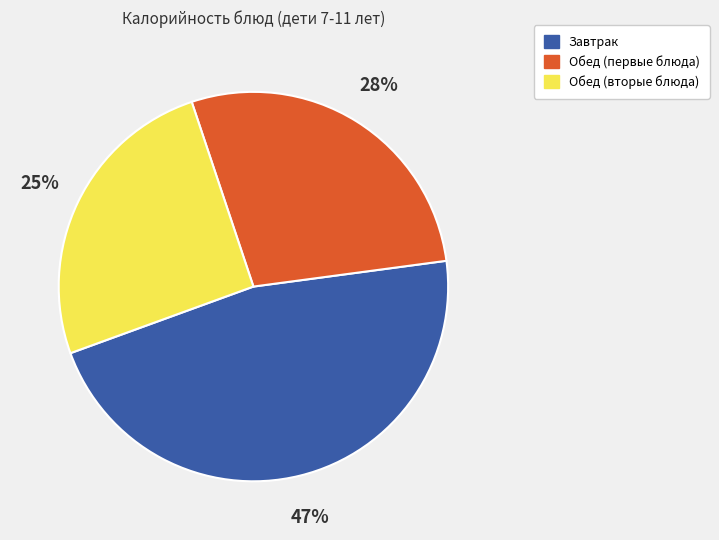

To the nearest percent, what portion does Завтрак represent?

47%